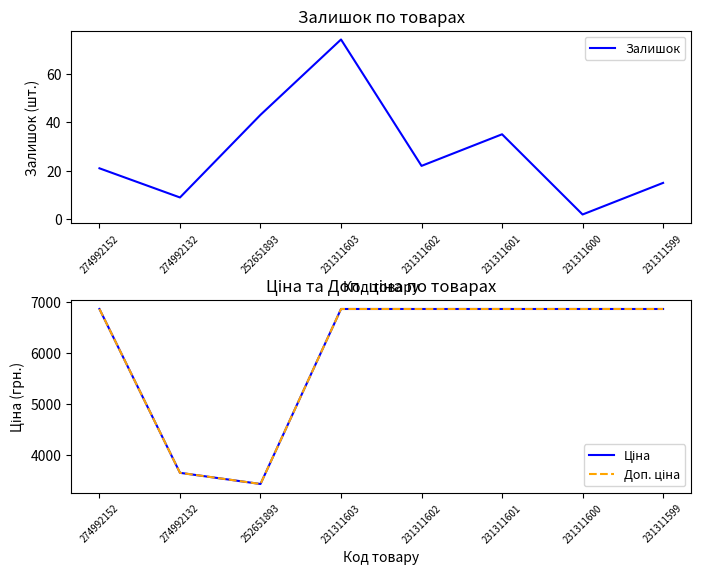

Where does the Ціна series first go above 6869?

274992152